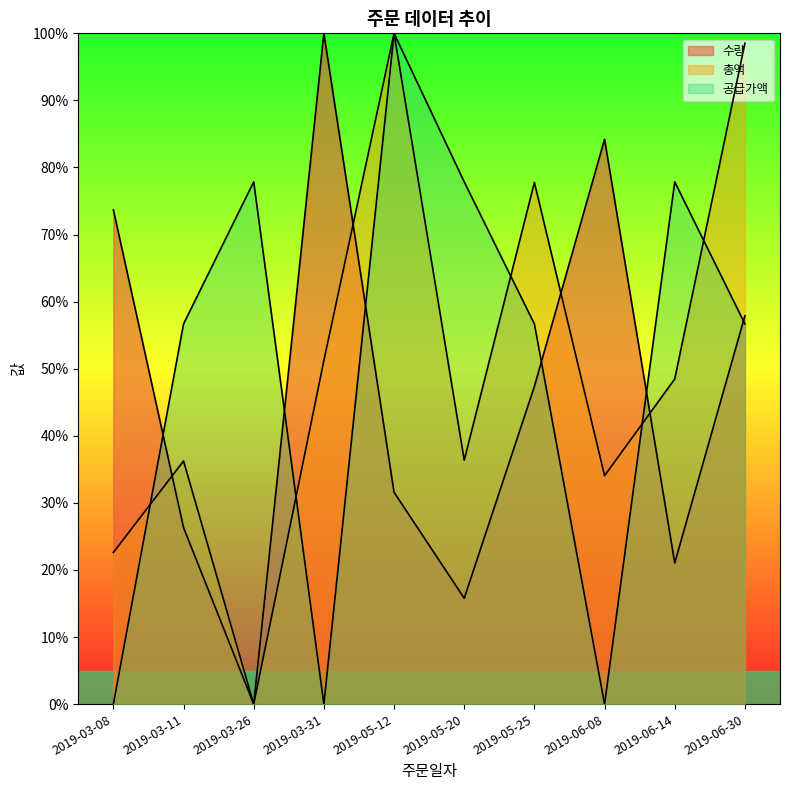

The 공급가액 series shows 77.9 at 2019-03-26. True or false?

True